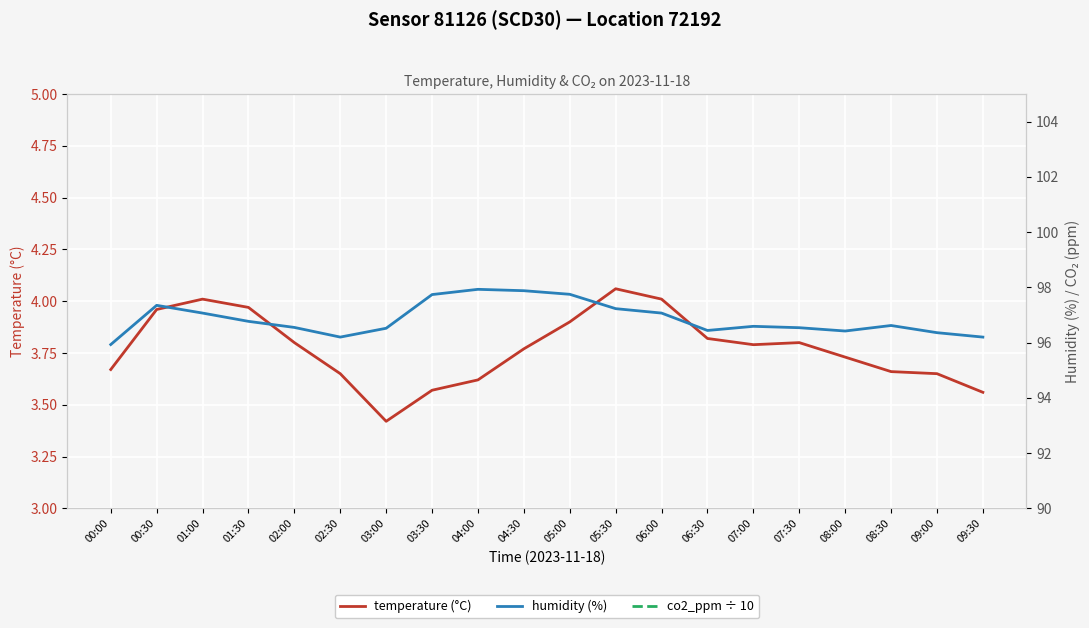

Is it true that temperature (°C) equals 1.0 at 03:30?

False